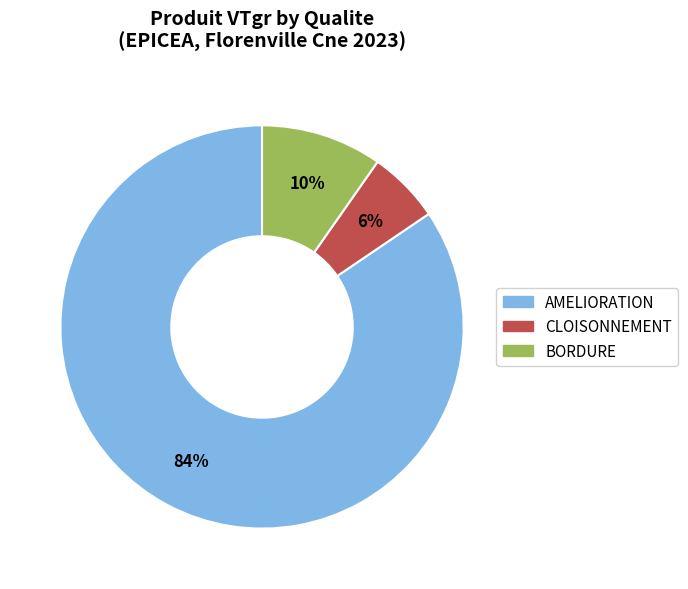

To the nearest percent, what is the average slice percentage?

33%